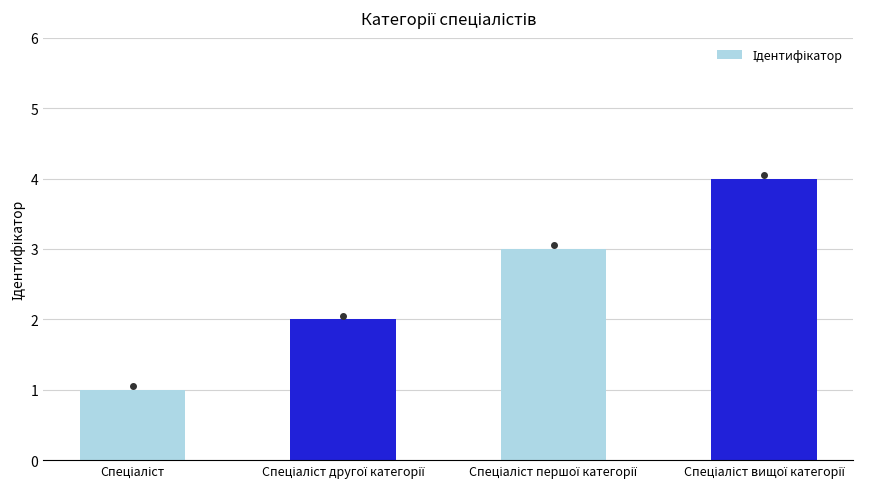

Are the bars grouped side by side (vs. stacked)?

No